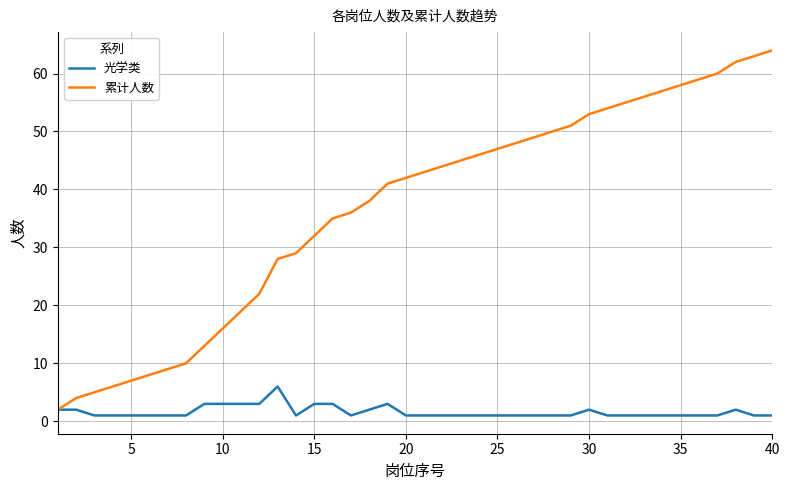

List the series in order of their peak value, highest first.

累计人数, 光学类